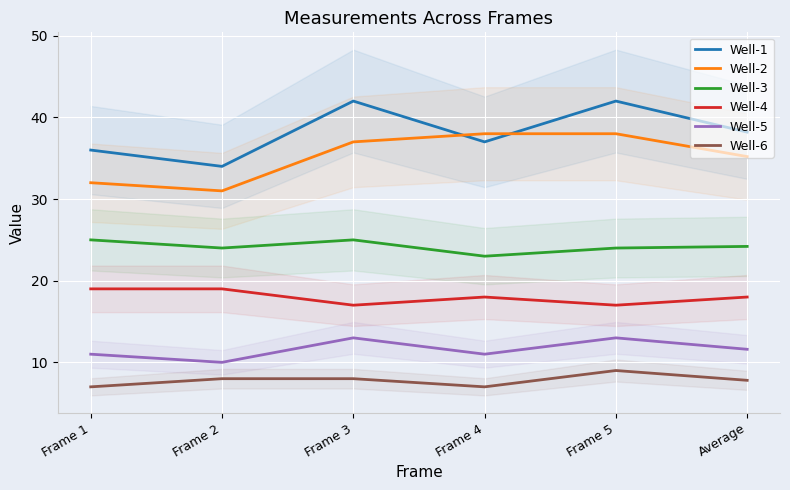

The Well-6 series shows 7.0 at Frame 4. True or false?

True